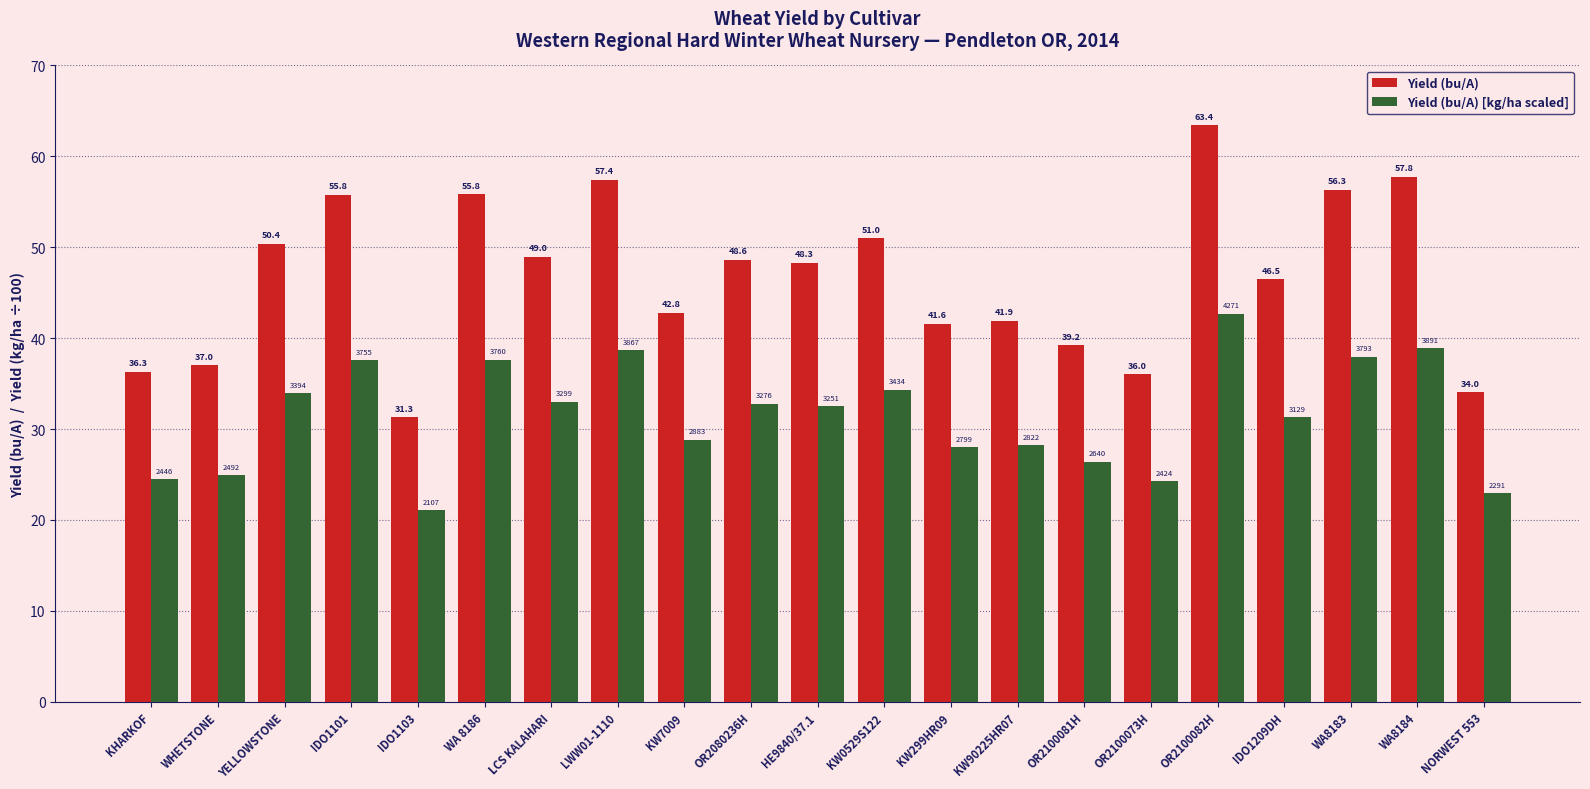

Rank the categories by Yield (bu/A) [kg/ha scaled] value from lowest to highest.

IDO1103, NORWEST 553, OR2100073H, KHARKOF, WHETSTONE, OR2100081H, KW299HR09, KW90225HR07, KW7009, IDO1209DH, HE9840/37.1, OR2080236H, LCS KALAHARI, YELLOWSTONE, KW0529S122, IDO1101, WA 8186, WA8183, LWW01-1110, WA8184, OR2100082H